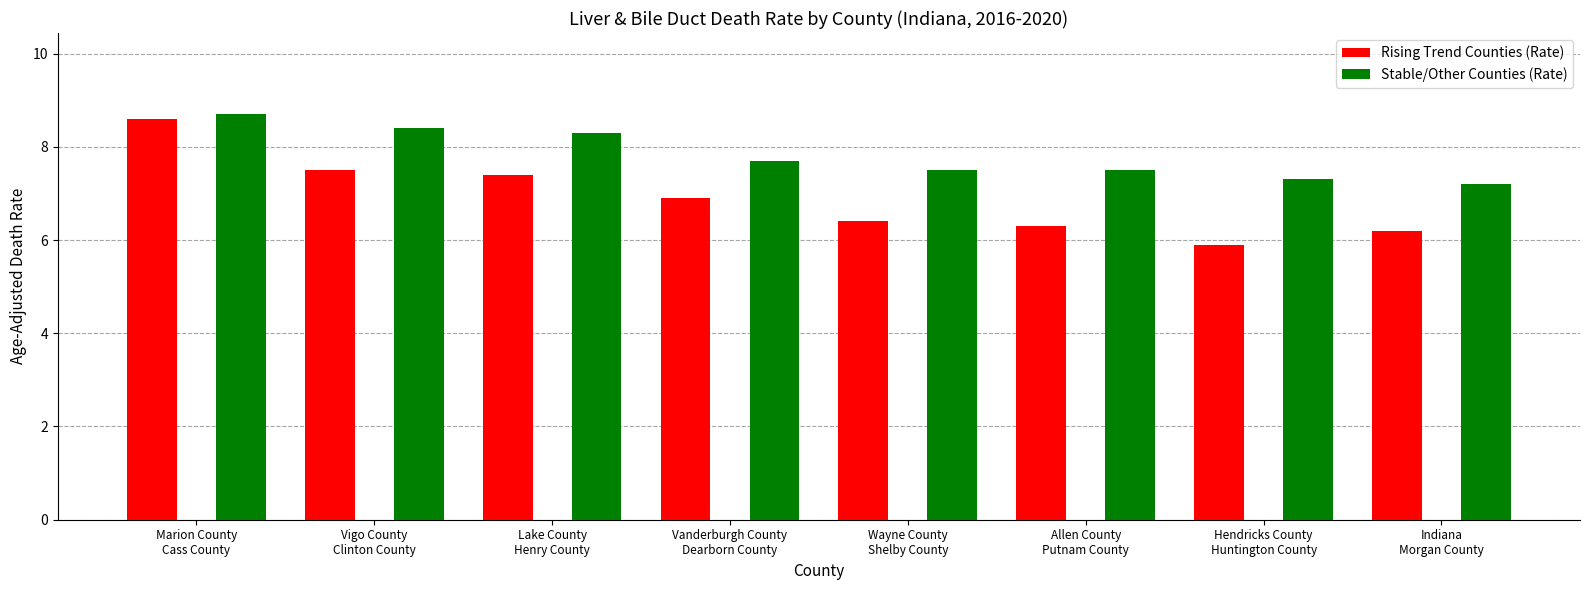

What is the difference between the maximum and minimum values in the Rising Trend Counties (Rate) series?

2.7